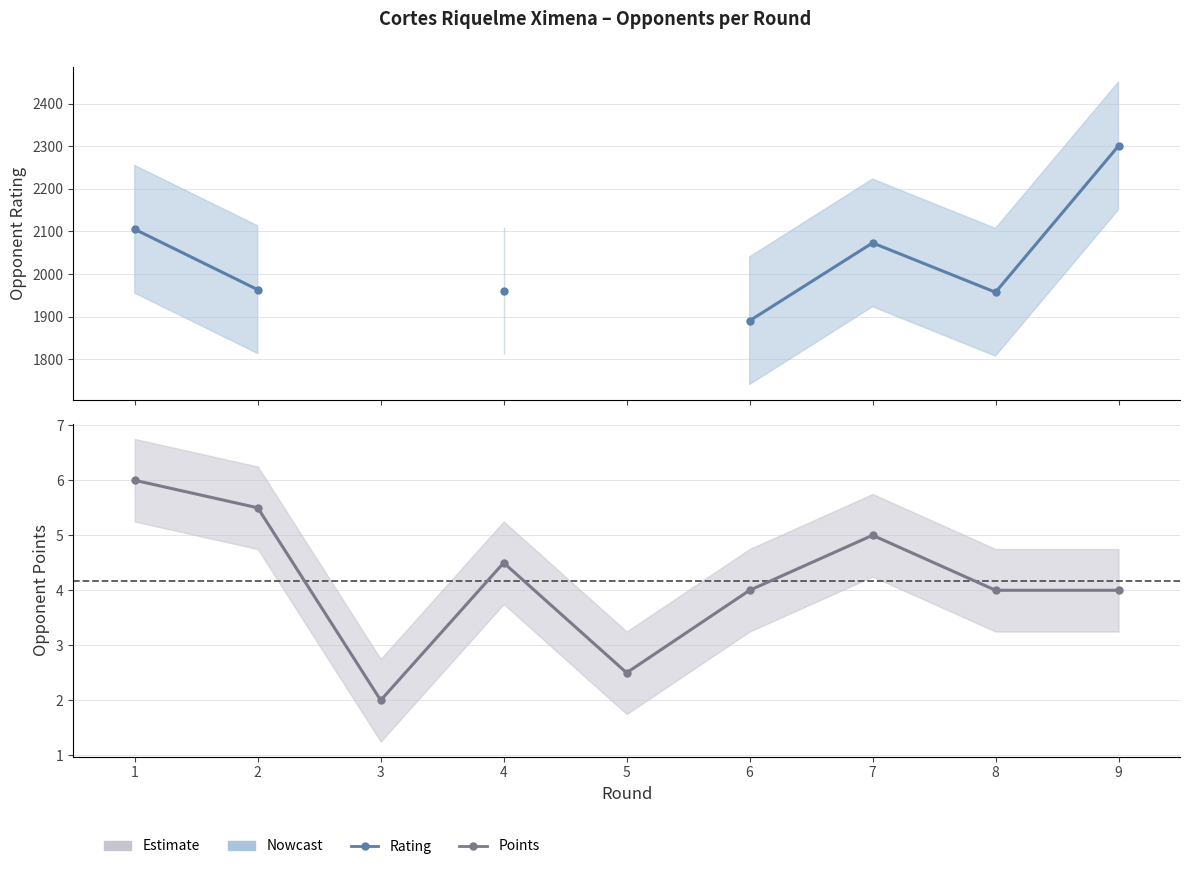

What is the total value across all series at 1?

2111.0